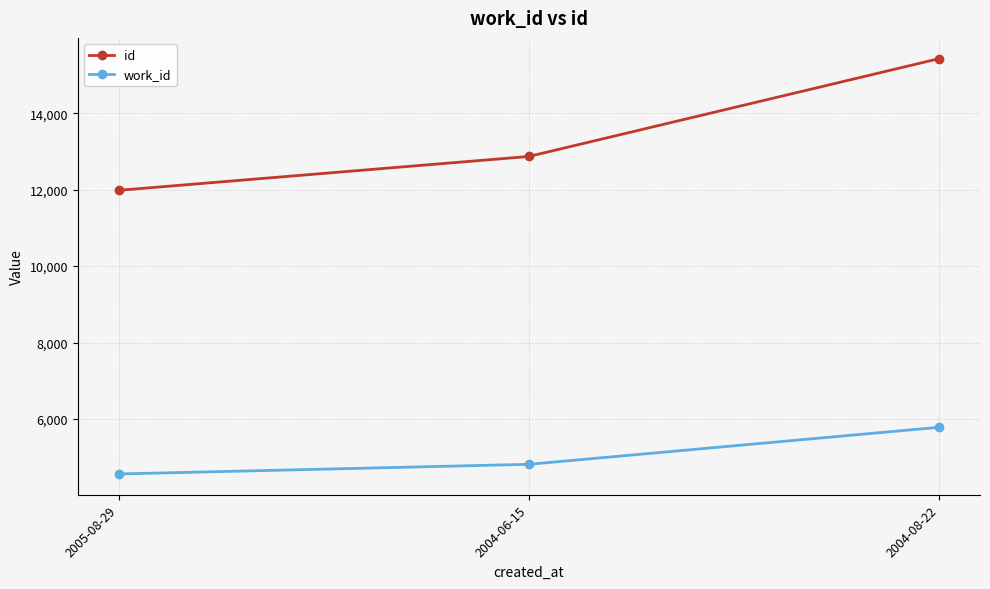

List the series in order of their overall mean, lowest first.

work_id, id